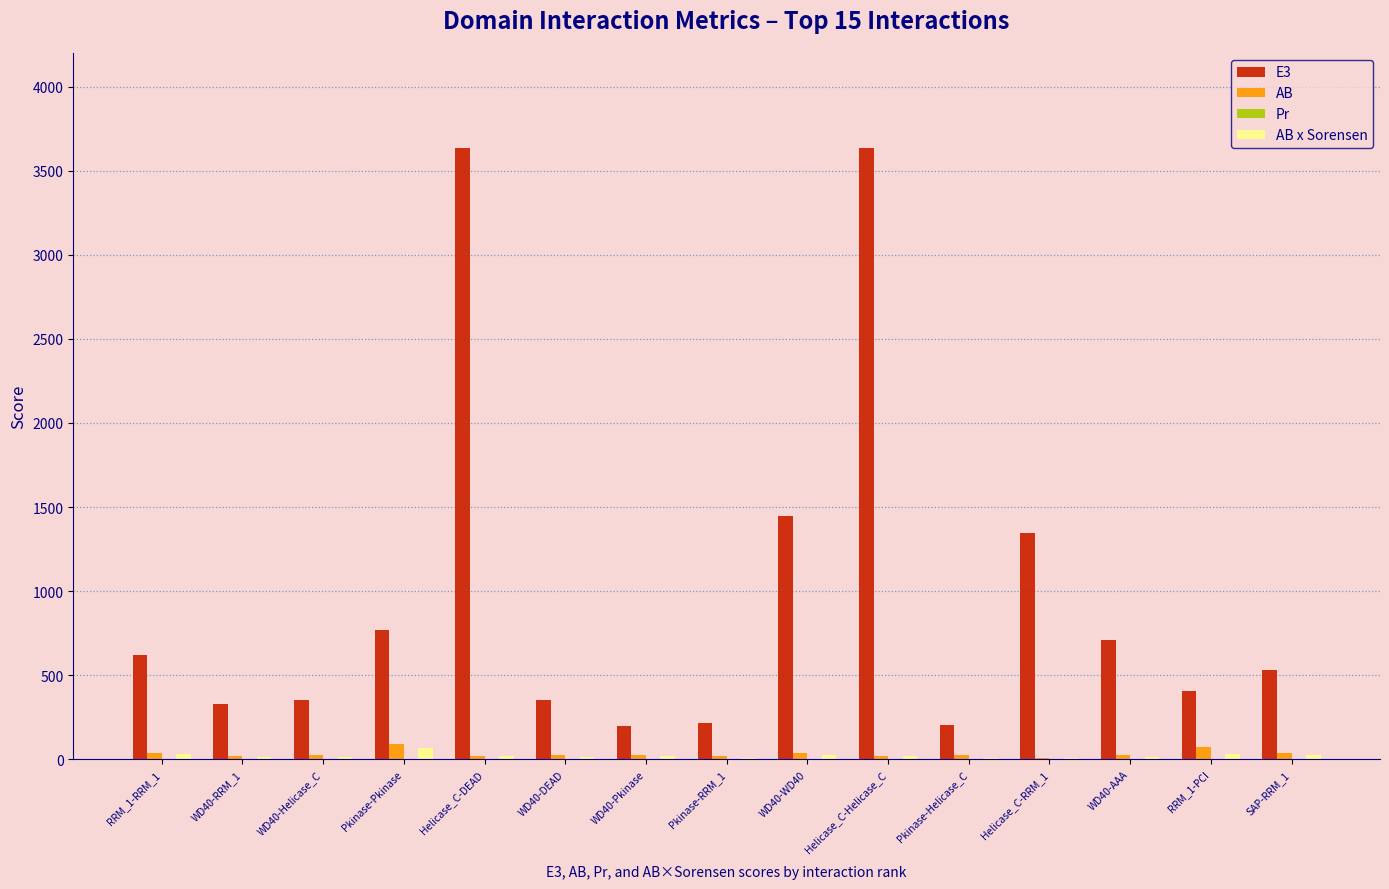

Does the chart contain stacked bars?

No